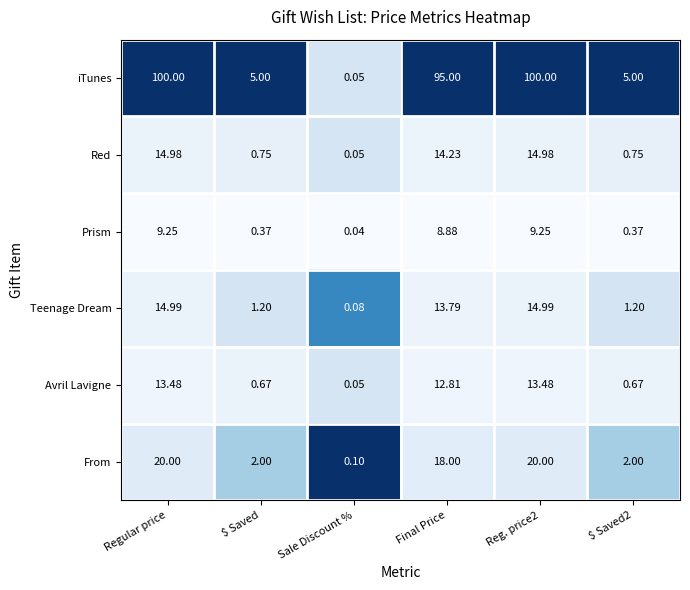

Which series changed the most between Final Price and Reg. price2?

iTunes